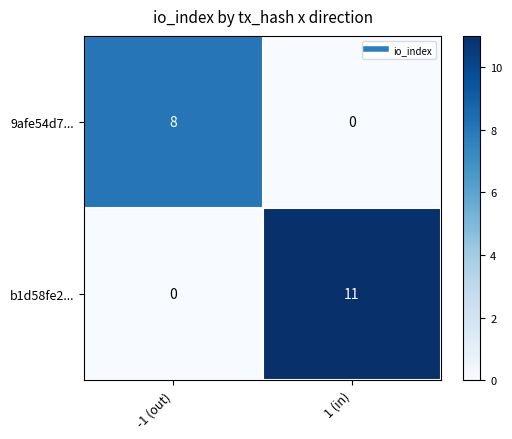

What is the sum of all b1d58fe2... values?

11